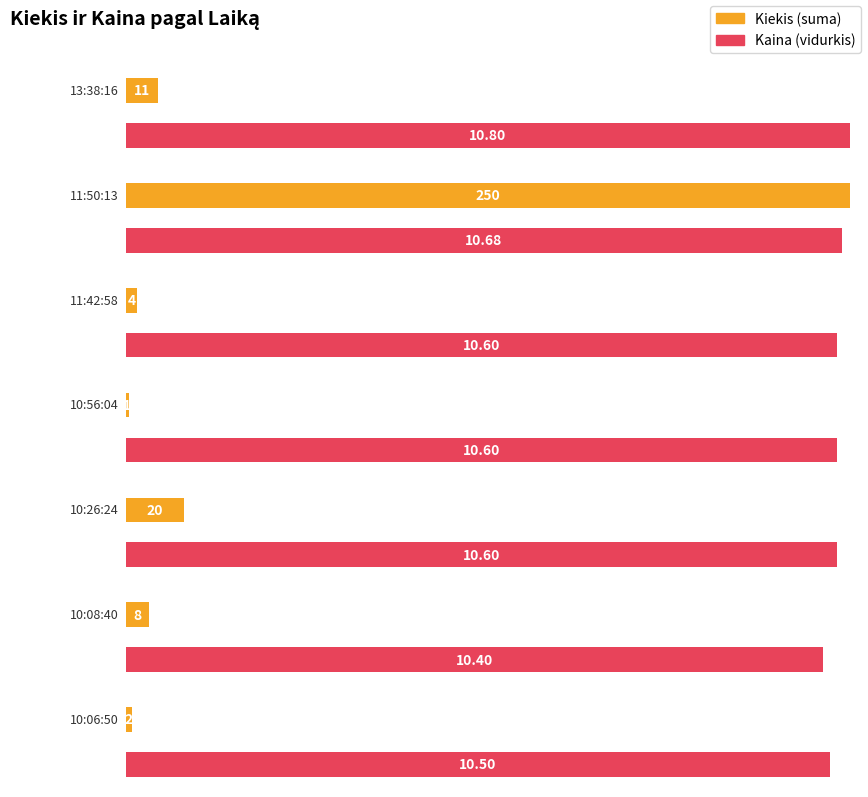

Between 11:50:13 and 11:50:13, which is larger?

11:50:13